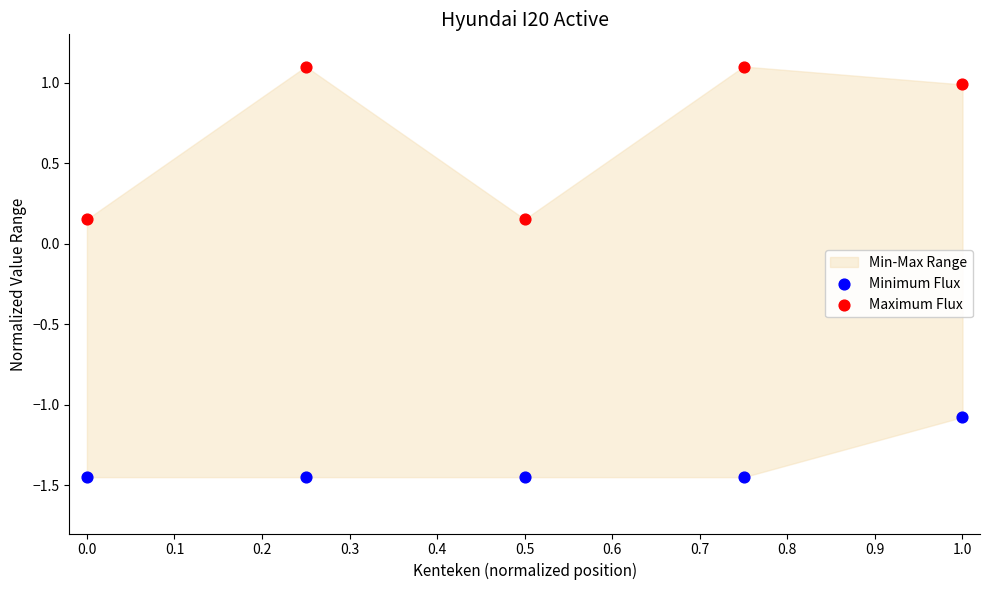

Which series has the widest spread of Y values?

Maximum Flux